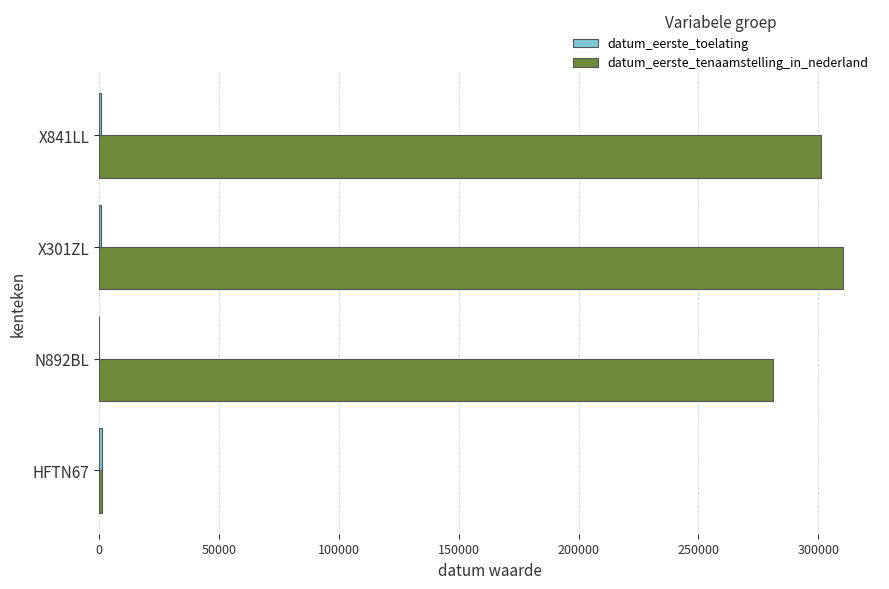

At which label is datum_eerste_tenaamstelling_in_nederland closest to 155713?

N892BL